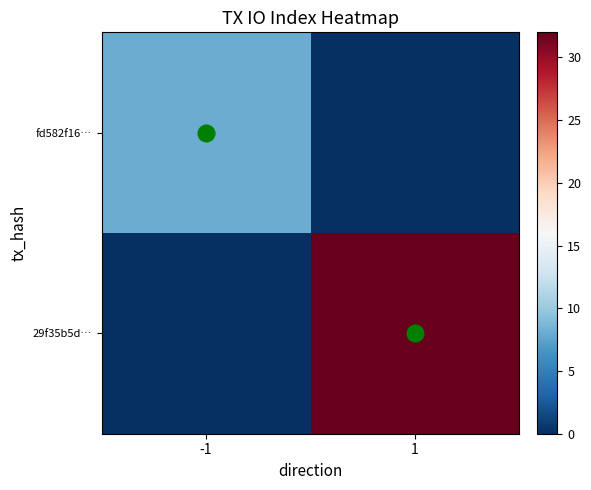

At how many categories does at least one series exceed 0?

2